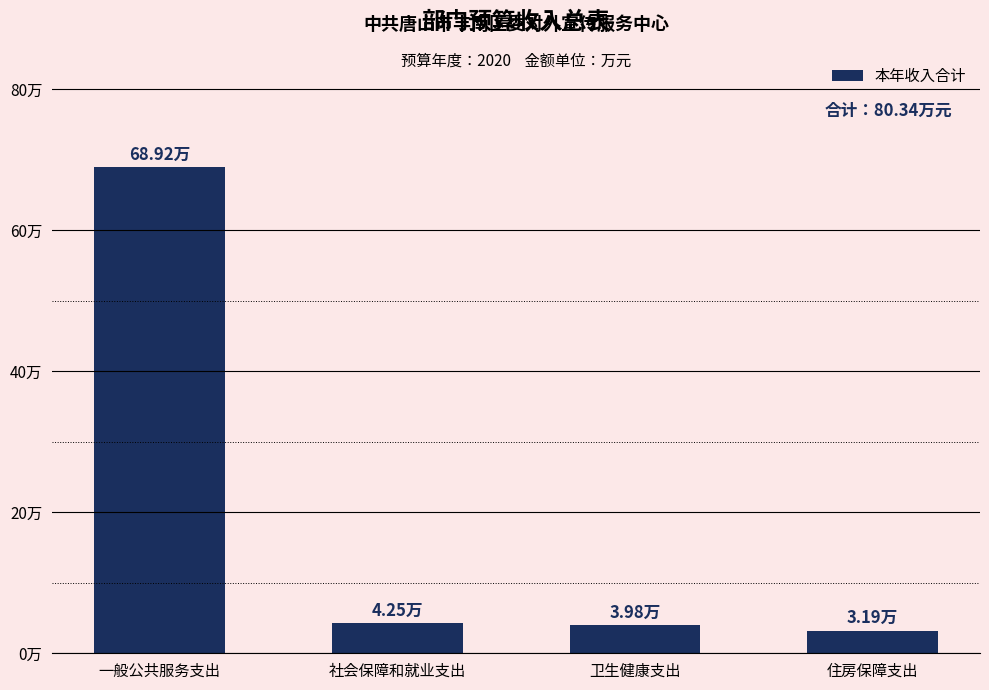

True or false: the data shows 20.5 at 一般公共服务支出.

False